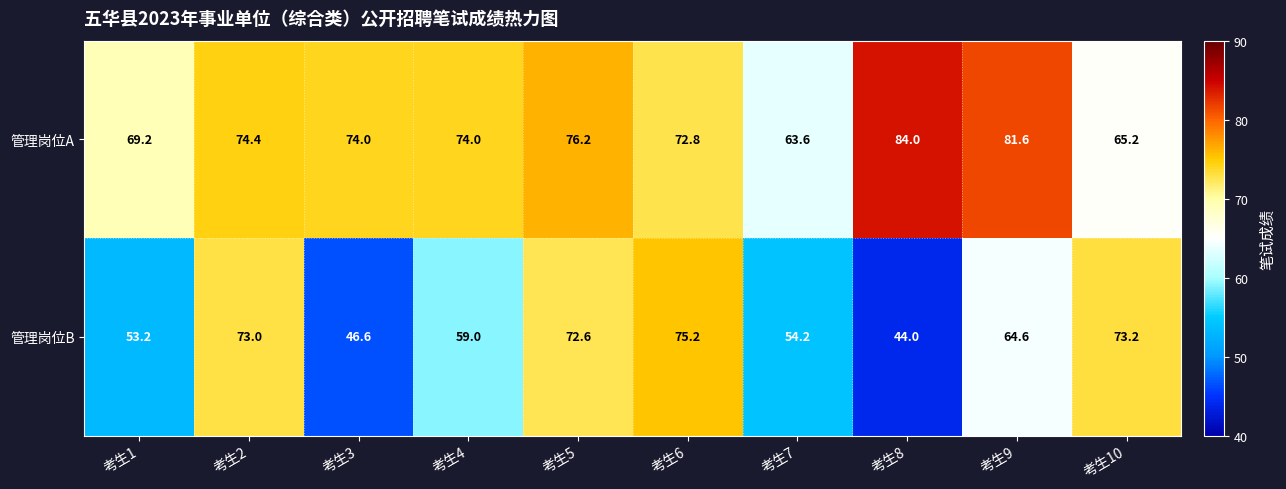

Reading left to right, extract all data points from this chart.

管理岗位A: 69.2	74.4	74.0	74.0	76.2	72.8	63.6	84.0	81.6	65.2
管理岗位B: 53.2	73.0	46.6	59.0	72.6	75.2	54.2	44.0	64.6	73.2